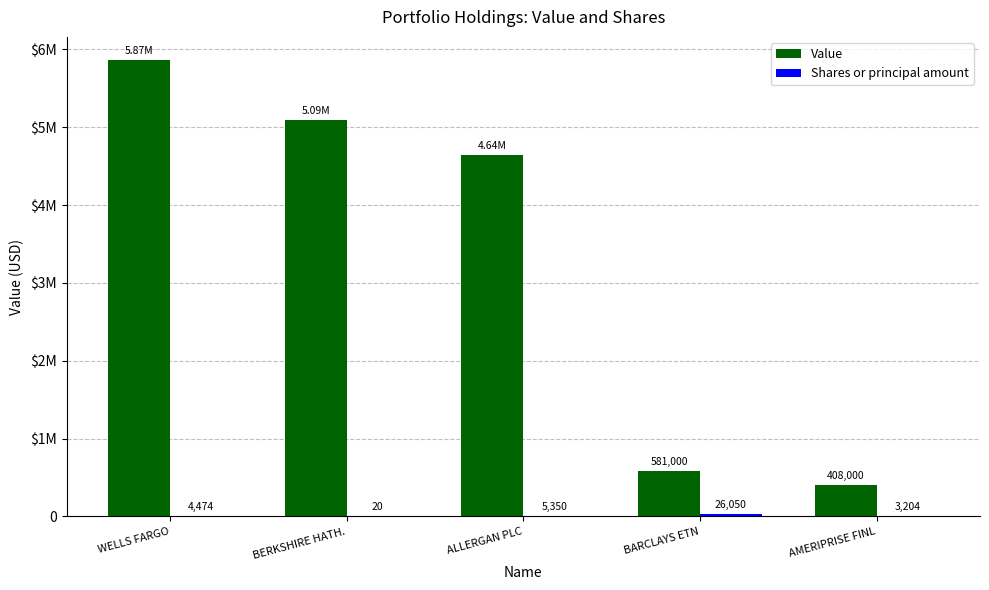

What is the minimum value shown in the chart?

20